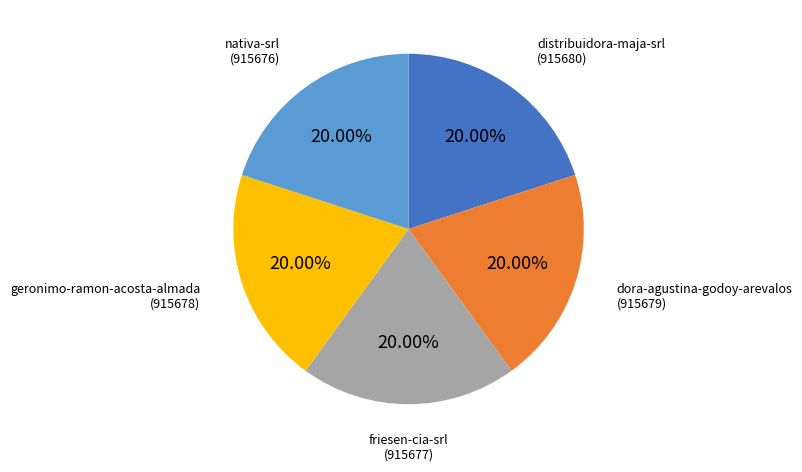

Is there a majority slice in this chart?

No